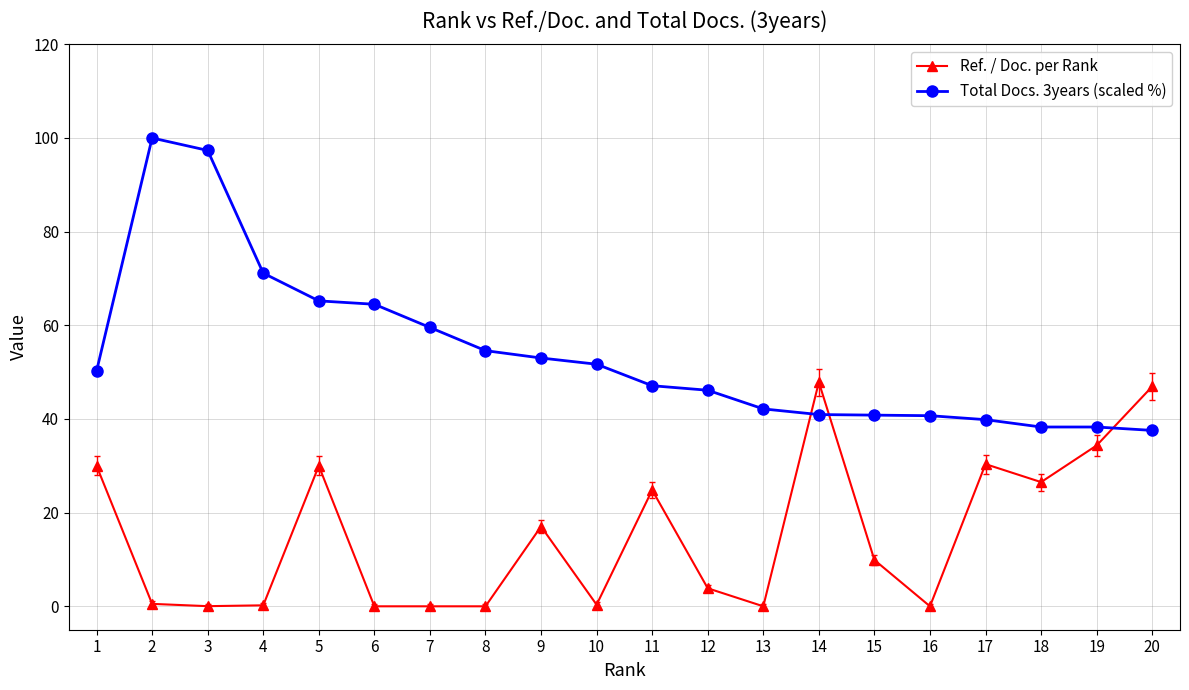

Which series has the largest range (max minus min)?

Total Docs. 3years (scaled %)